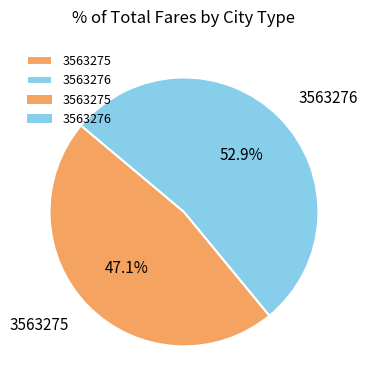

Is it true that 3563275 is 47% of the pie?

True